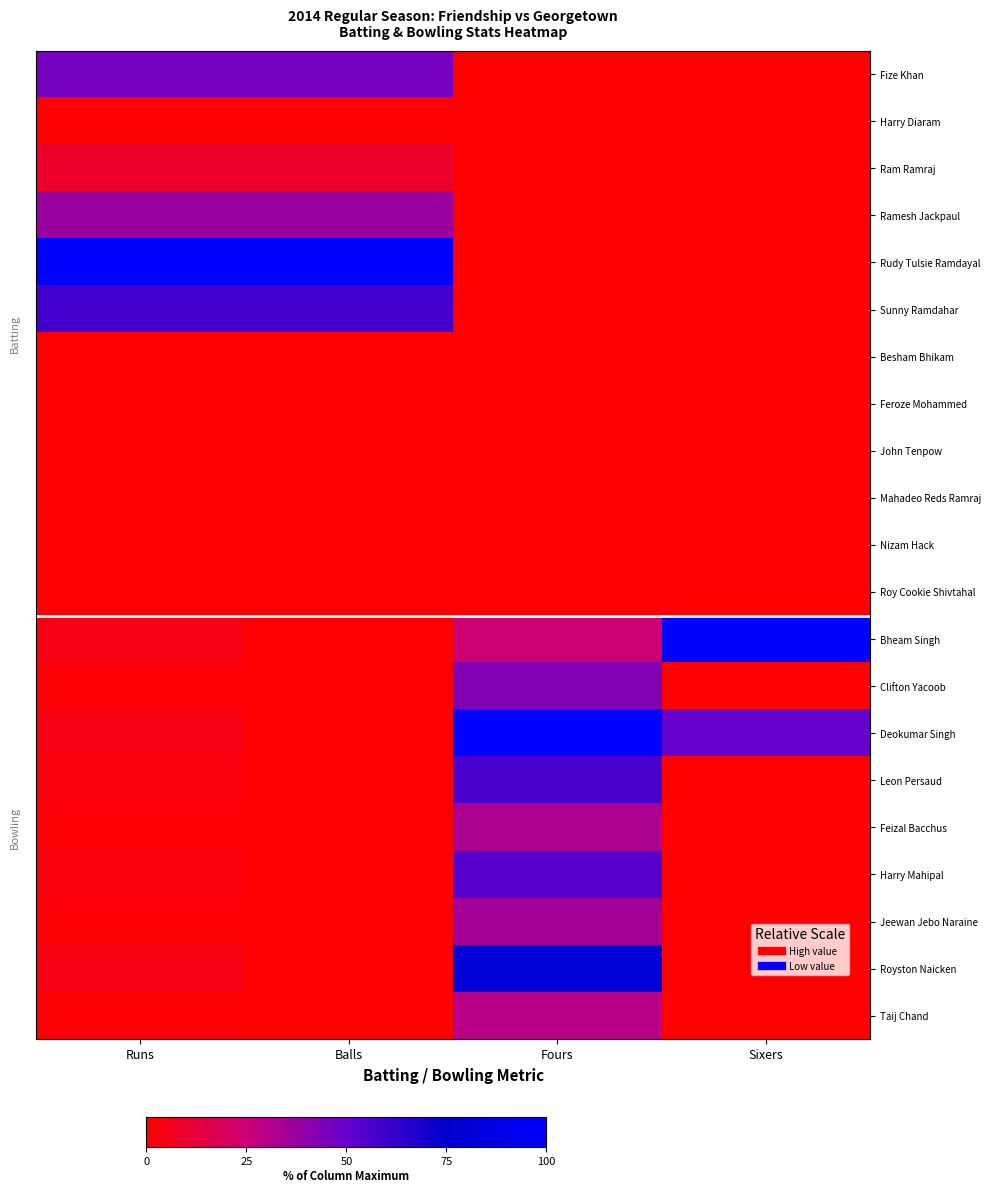

Reading right to left, transcribe all the data shown in this chart.

Fize Khan: Sixers=0.0	Fours=0.0	Balls=46.2	Runs=46.2
Harry Diaram: Sixers=0.0	Fours=0.0	Balls=0.0	Runs=0.0
Ram Ramraj: Sixers=0.0	Fours=0.0	Balls=9.2	Runs=9.2
Ramesh Jackpaul: Sixers=0.0	Fours=0.0	Balls=36.9	Runs=36.9
Rudy Tulsie Ramdayal: Sixers=0.0	Fours=0.0	Balls=100.0	Runs=100.0
Sunny Ramdahar: Sixers=0.0	Fours=0.0	Balls=58.5	Runs=58.5
Besham Bhikam: Sixers=0.0	Fours=0.0	Balls=0.0	Runs=0.0
Feroze Mohammed: Sixers=0.0	Fours=0.0	Balls=0.0	Runs=0.0
John Tenpow: Sixers=0.0	Fours=0.0	Balls=0.0	Runs=0.0
Mahadeo Reds Ramraj: Sixers=0.0	Fours=0.0	Balls=0.0	Runs=0.0
Nizam Hack: Sixers=0.0	Fours=0.0	Balls=0.0	Runs=0.0
Roy Cookie Shivtahal: Sixers=0.0	Fours=0.0	Balls=0.0	Runs=0.0
Bheam Singh: Sixers=100.0	Fours=24.3	Balls=0.0	Runs=4.6
Clifton Yacoob: Sixers=0.0	Fours=43.2	Balls=0.0	Runs=1.5
Deokumar Singh: Sixers=50.0	Fours=100.0	Balls=0.0	Runs=4.6
Leon Persaud: Sixers=0.0	Fours=56.8	Balls=0.0	Runs=3.1
Feizal Bacchus: Sixers=0.0	Fours=32.4	Balls=0.0	Runs=1.5
Harry Mahipal: Sixers=0.0	Fours=54.1	Balls=0.0	Runs=3.1
Jeewan Jebo Naraine: Sixers=0.0	Fours=35.1	Balls=0.0	Runs=1.5
Royston Naicken: Sixers=0.0	Fours=81.1	Balls=0.0	Runs=4.6
Taij Chand: Sixers=0.0	Fours=29.7	Balls=0.0	Runs=1.5